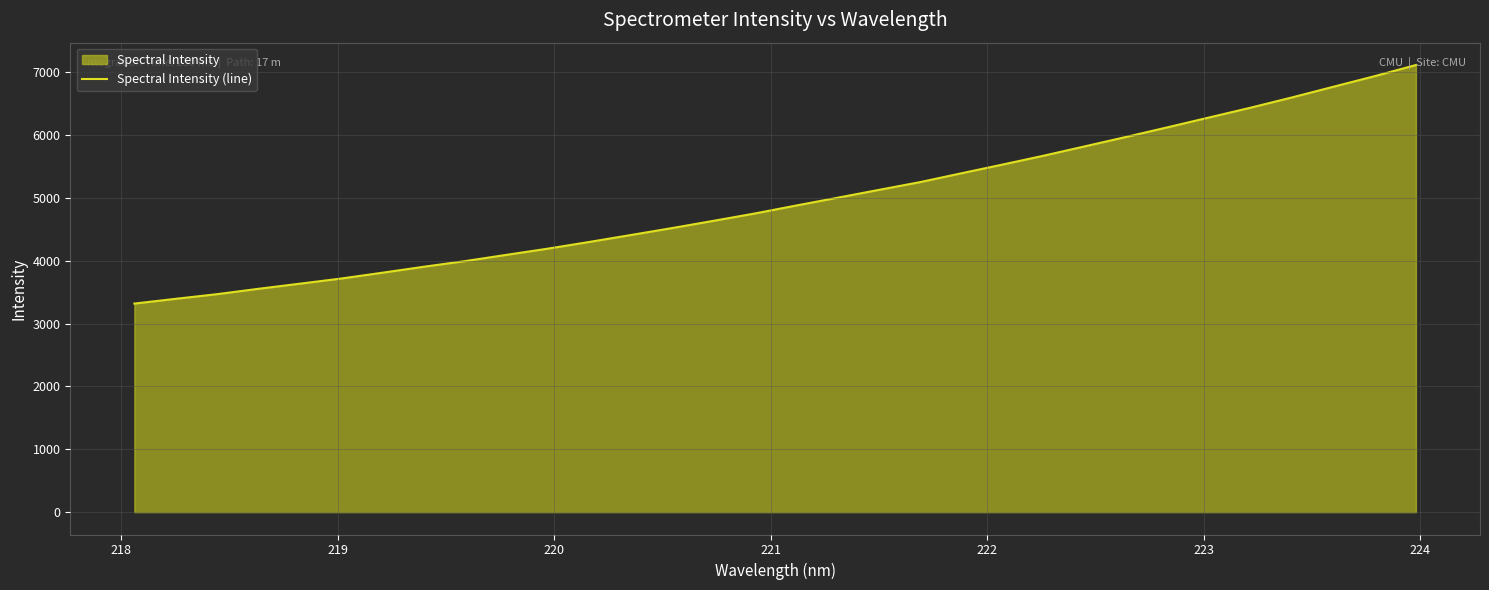

What is the minimum value shown in the chart?

3319.8